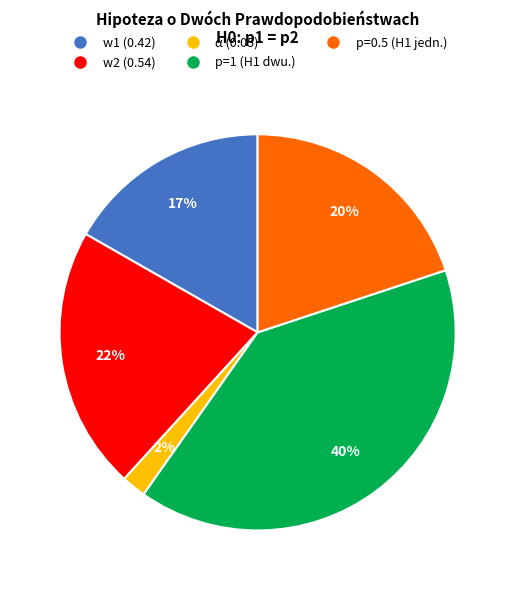

To the nearest percent, what is the difference between the largest and smallest slice percentages?

38%